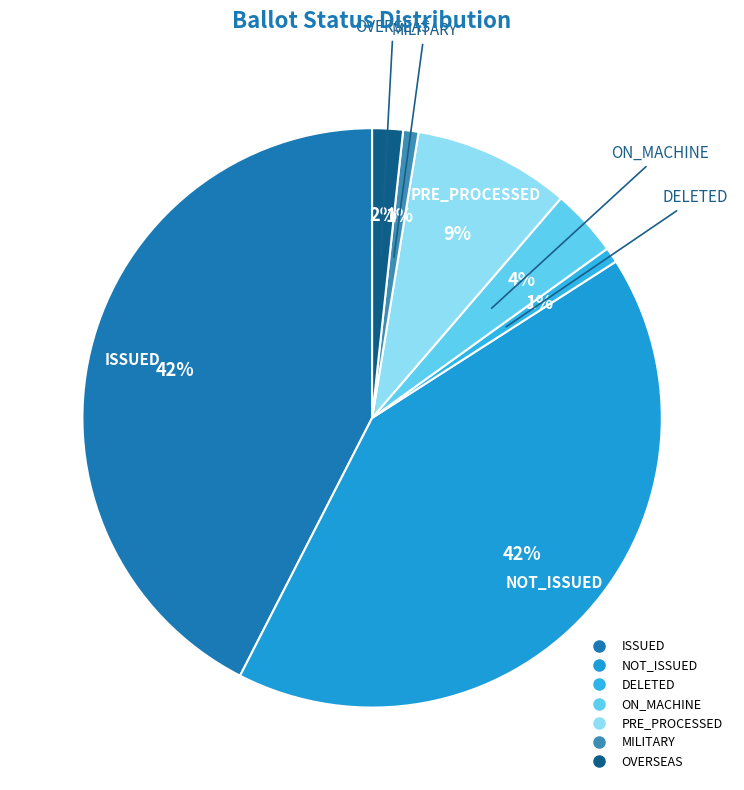

To the nearest percent, what is the combined percentage of OVERSEAS and MILITARY?

3%